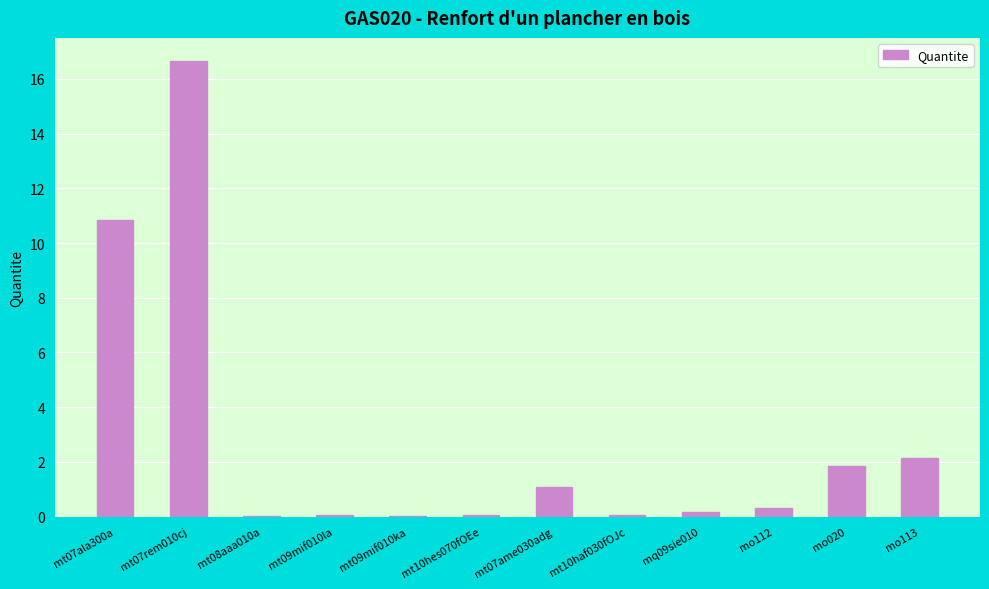

Does the chart contain stacked bars?

No